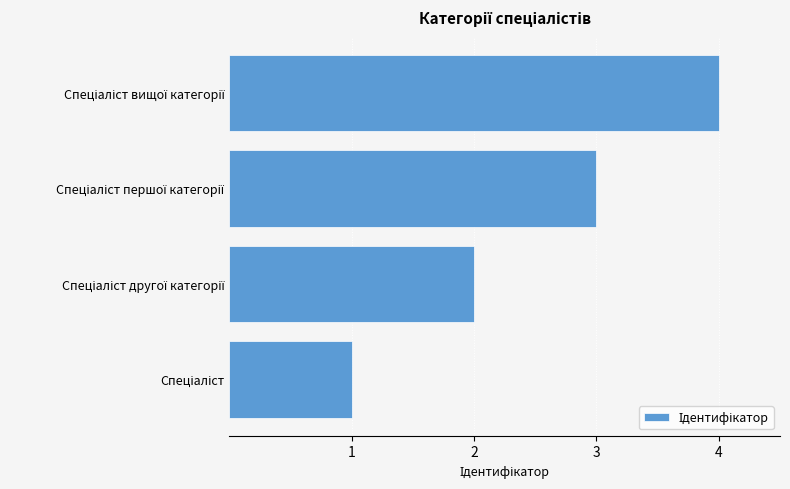

What is the difference between the second highest and second lowest values?

1